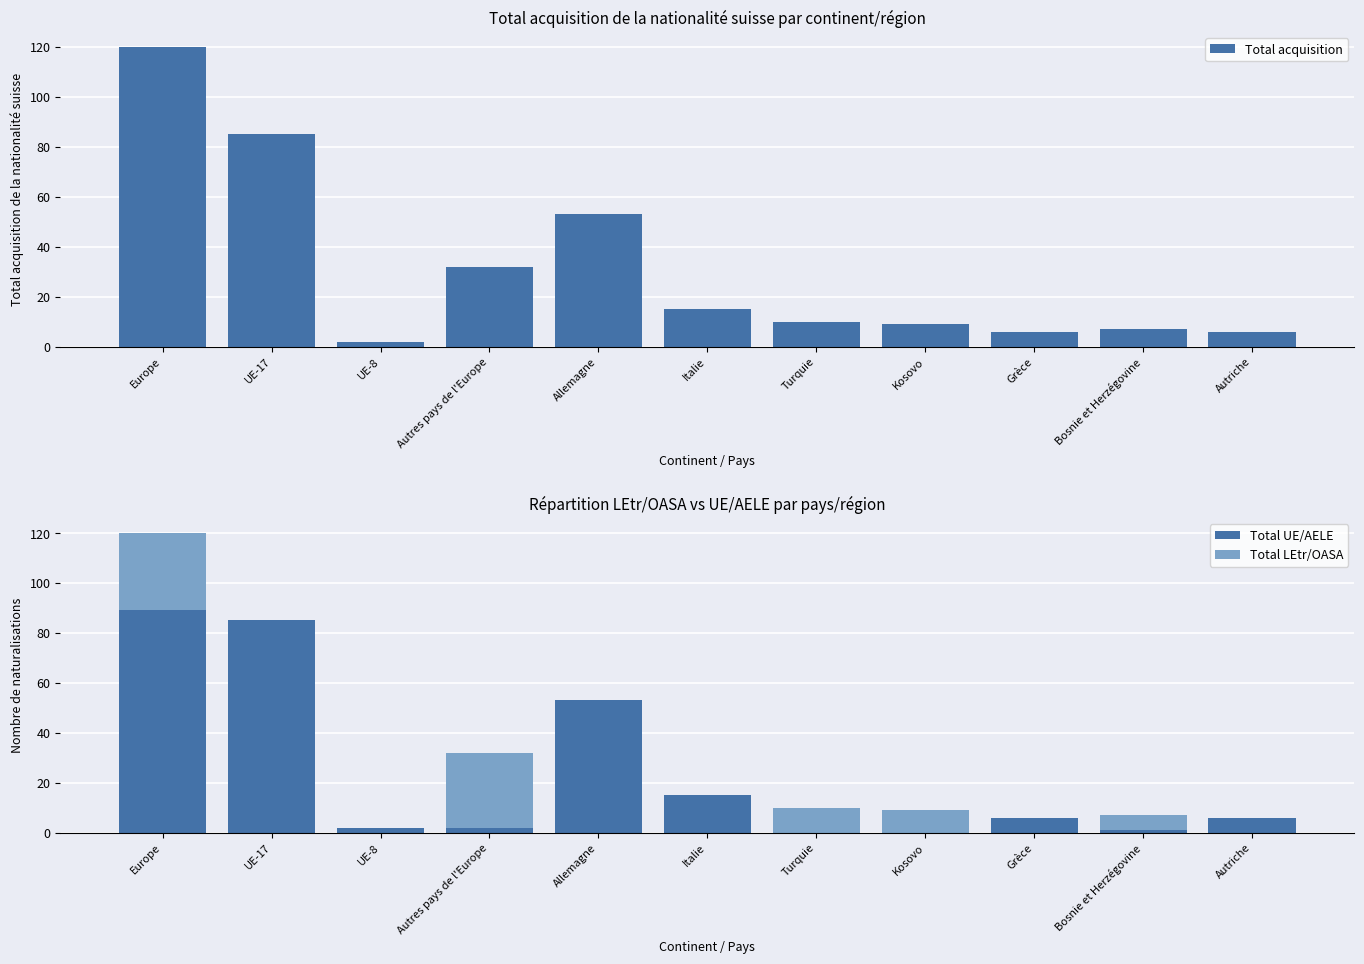

What is the value of the Total UE/AELE bar at the 6th from the left?

15